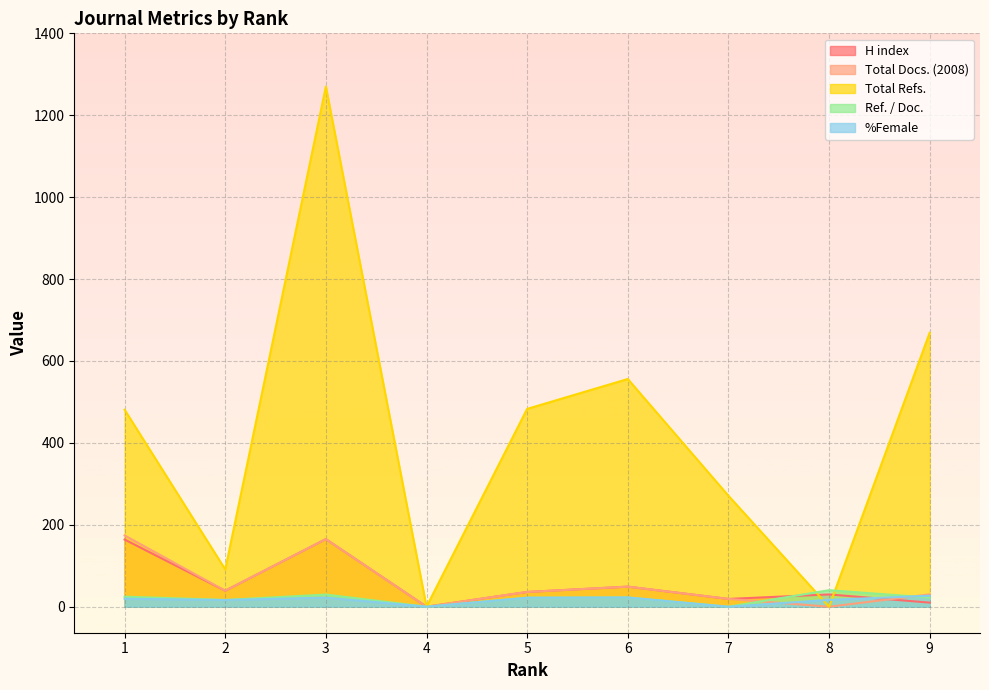

What is the maximum value shown in the chart?

1270.0